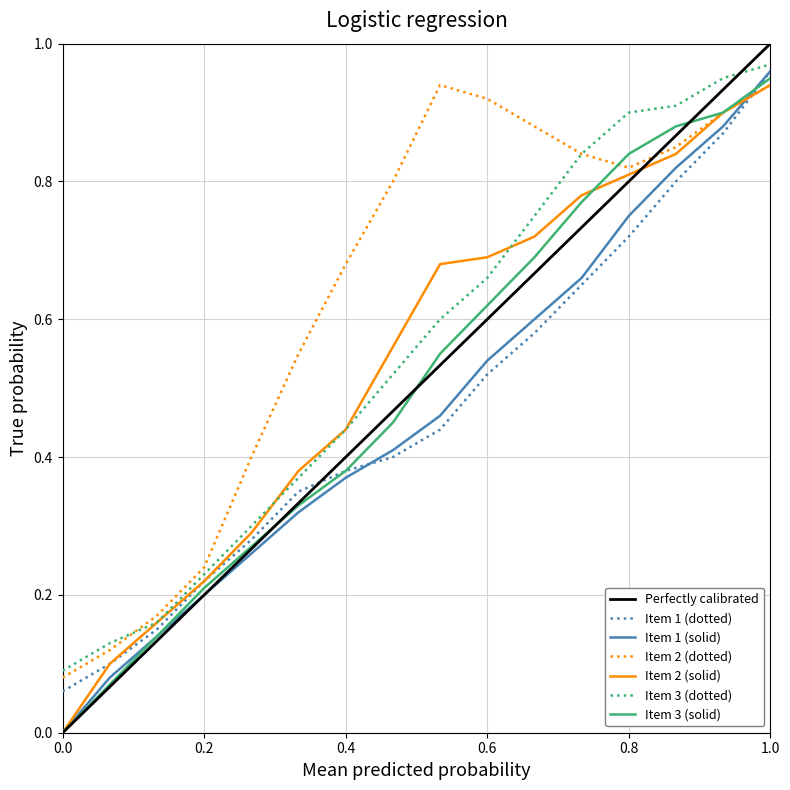

At how many categories does at least one series exceed 0?

16